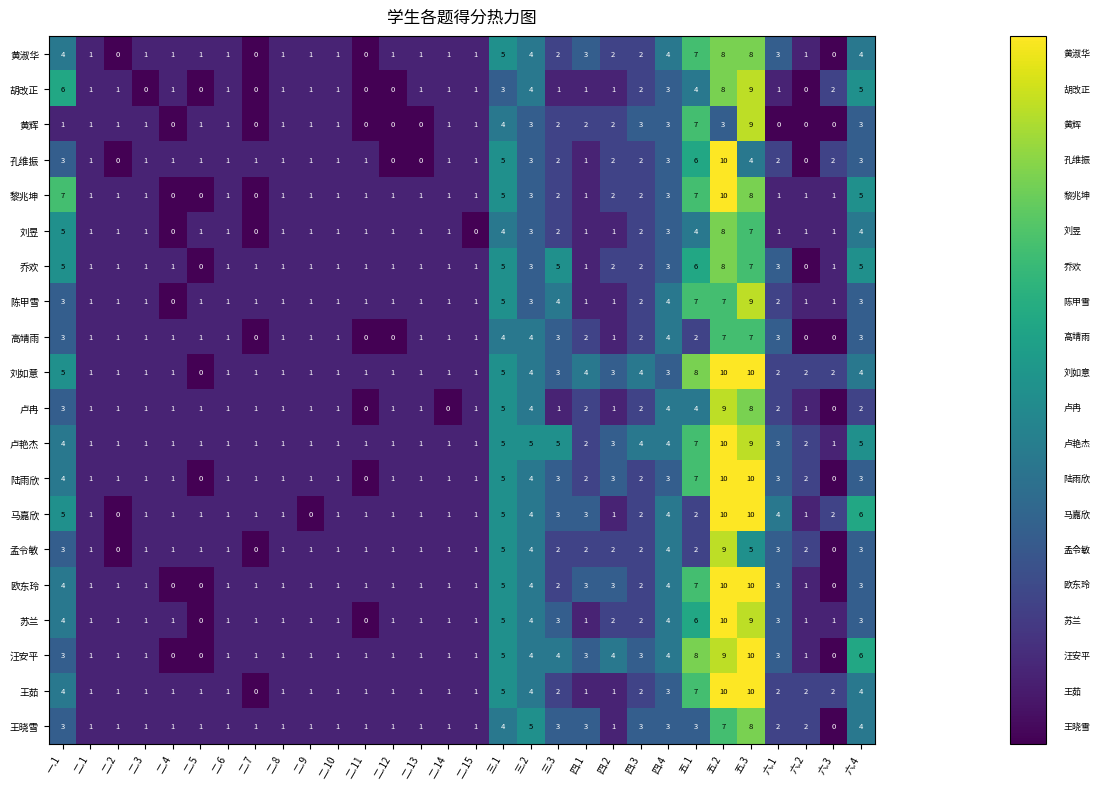

What is the spread (max minus min) of values at 二.9?

1